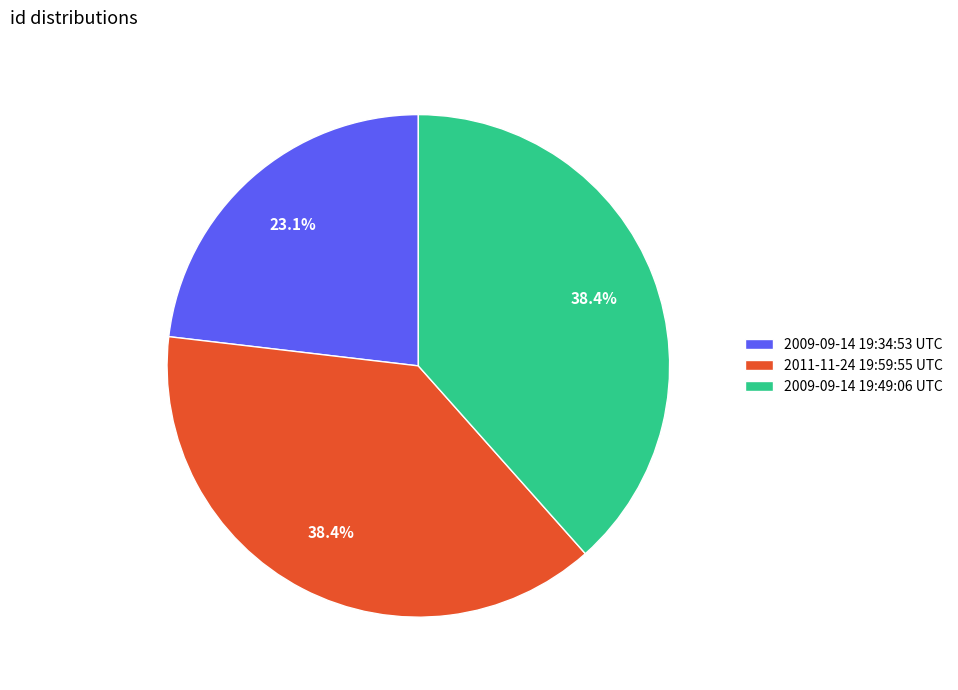

Is there any slice that represents more than half of the pie?

No